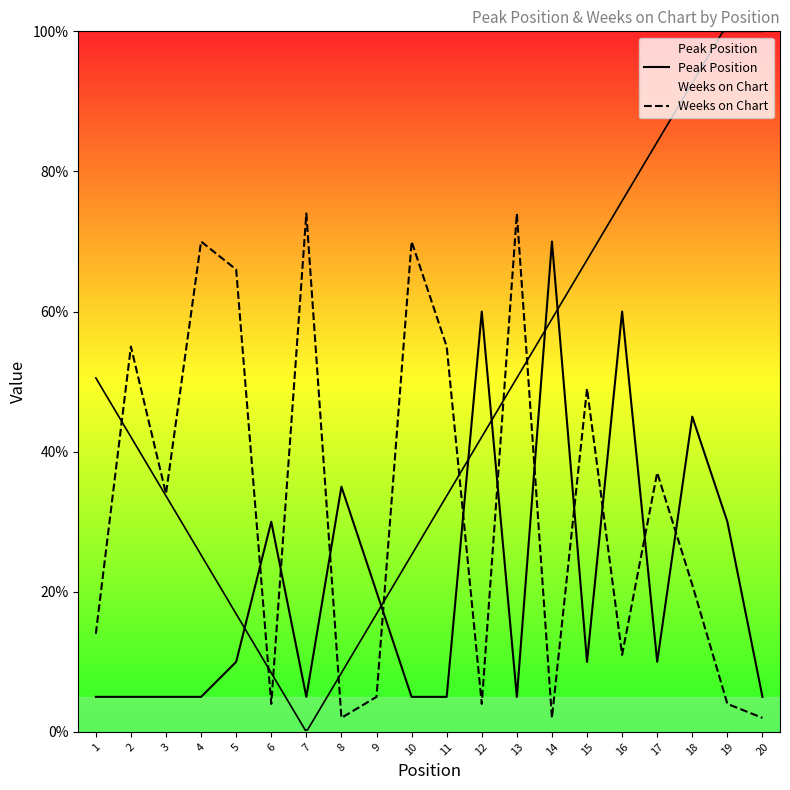

At which label does Weeks on Chart first exceed 34?

2